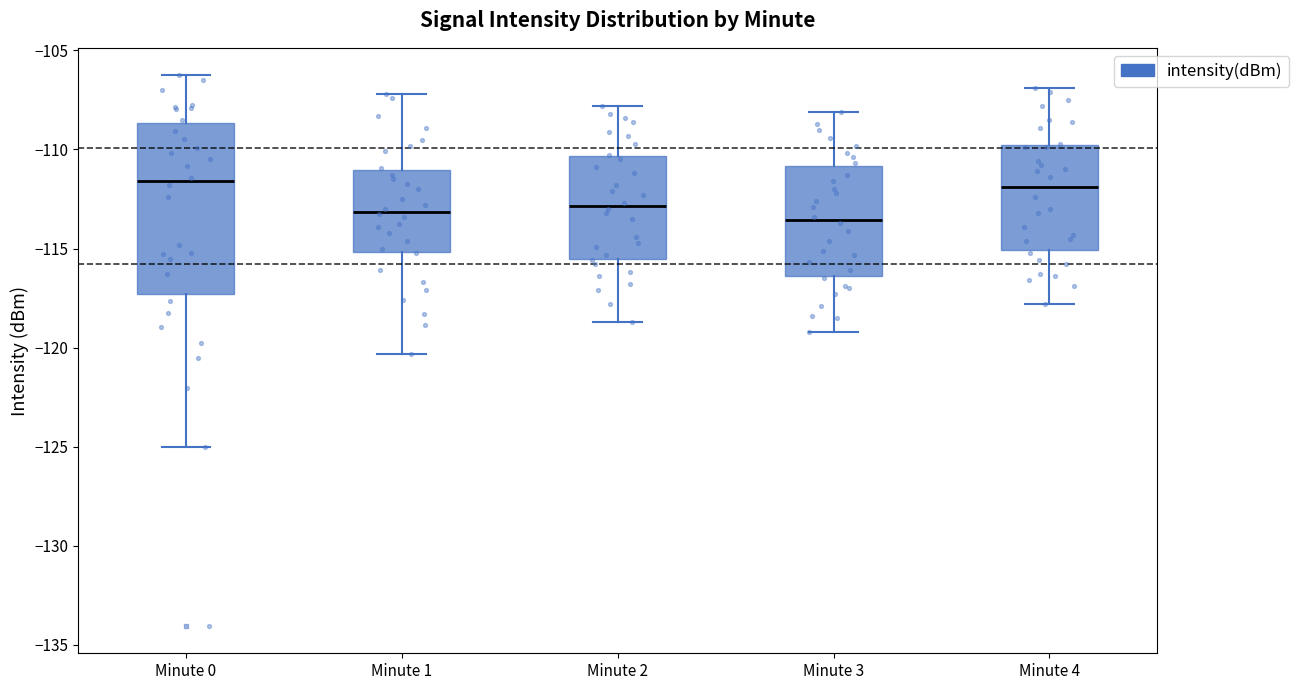

Comparing the boxes themselves (not the whiskers), which one is the tallest?

Minute 0